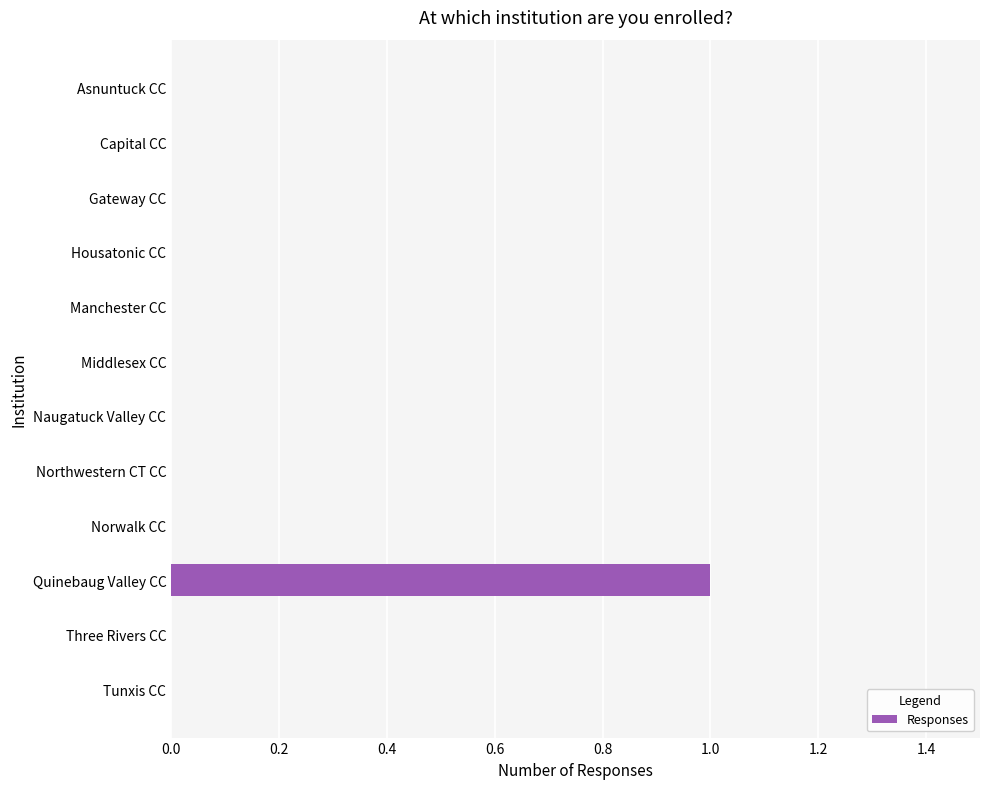

What is the maximum value shown in the chart?

1